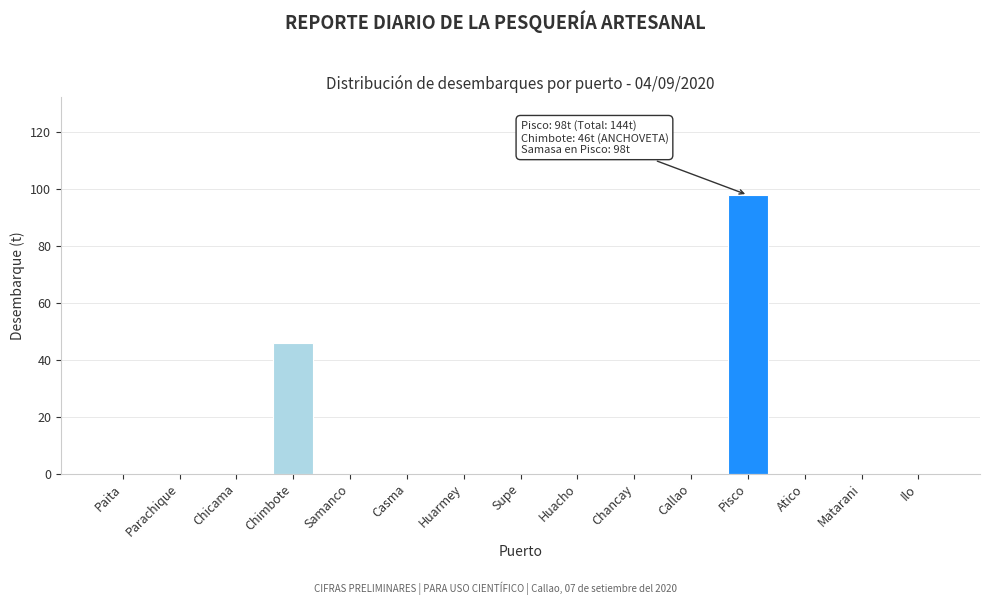

Reading left to right, transcribe all the data shown in this chart.

Paita=0	Parachique=0	Chicama=0	Chimbote=46	Samanco=0	Casma=0	Huarmey=0	Supe=0	Huacho=0	Chancay=0	Callao=0	Pisco=98	Atico=0	Matarani=0	Ilo=0